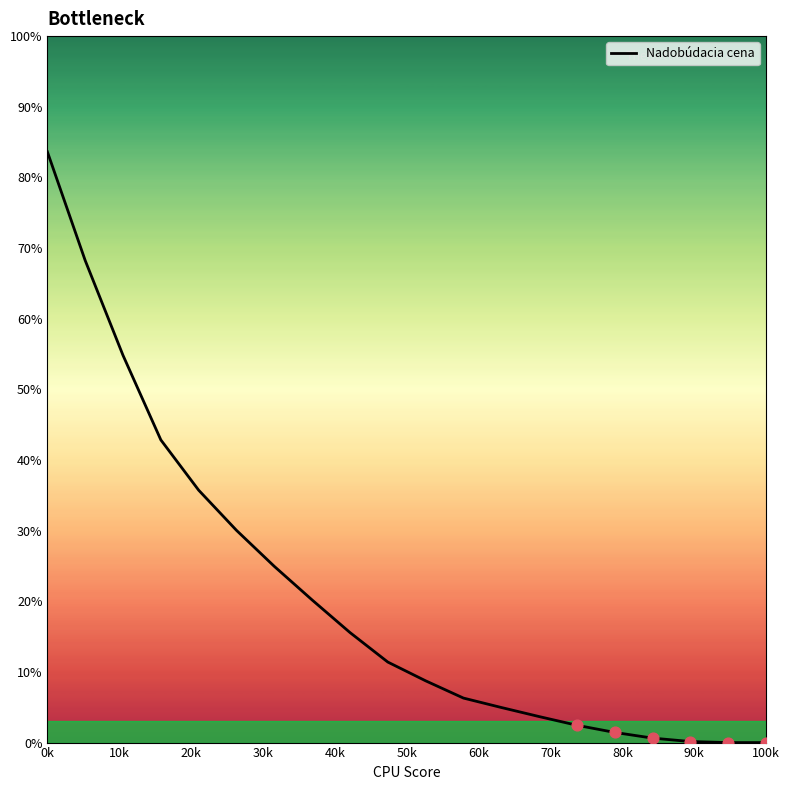

What is the maximum value shown in the chart?

83.6